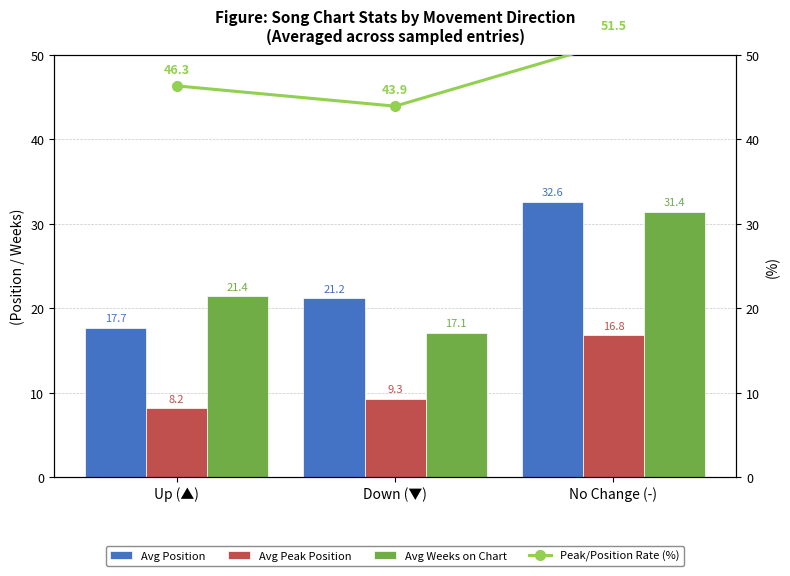

Between Up (▲) and Down (▼), which series saw the biggest shift?

Avg Weeks on Chart